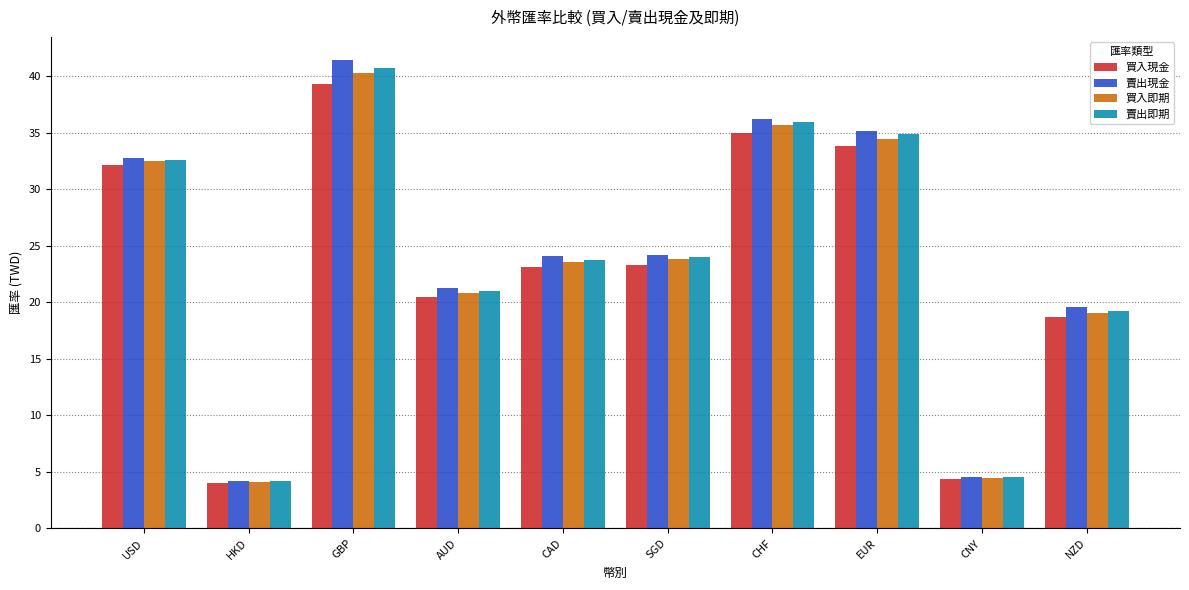

What is the maximum value for 買入現金?

39.3